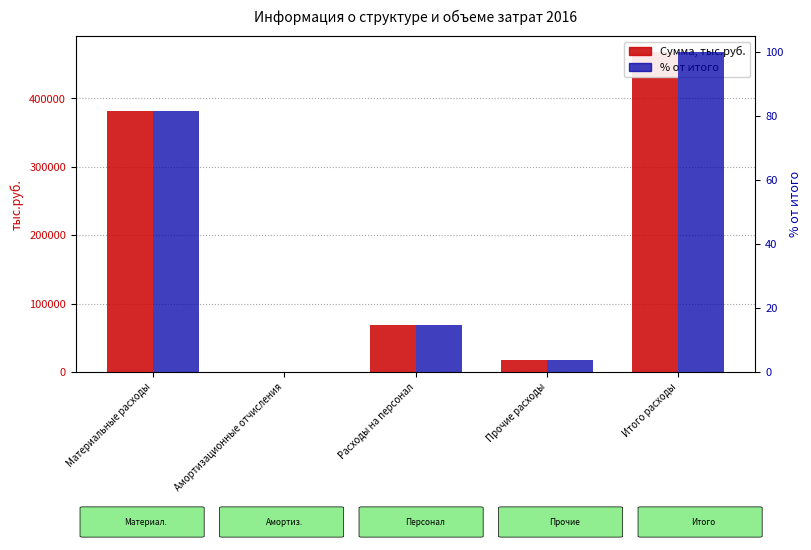

What is the sum of all Сумма, тыс.руб. values?

935982.5